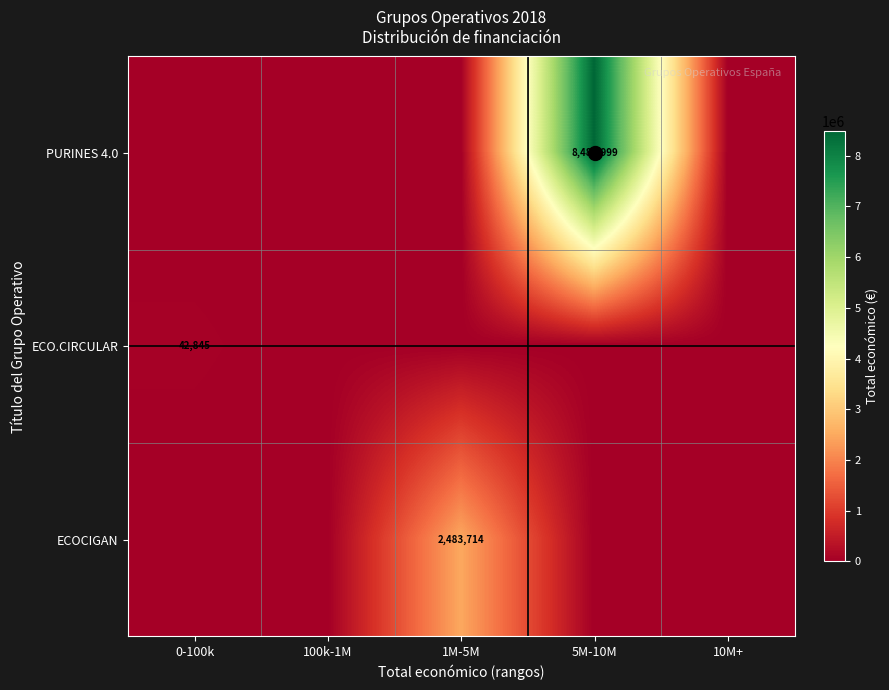

Which series has the largest range (max minus min)?

PURINES 4.0